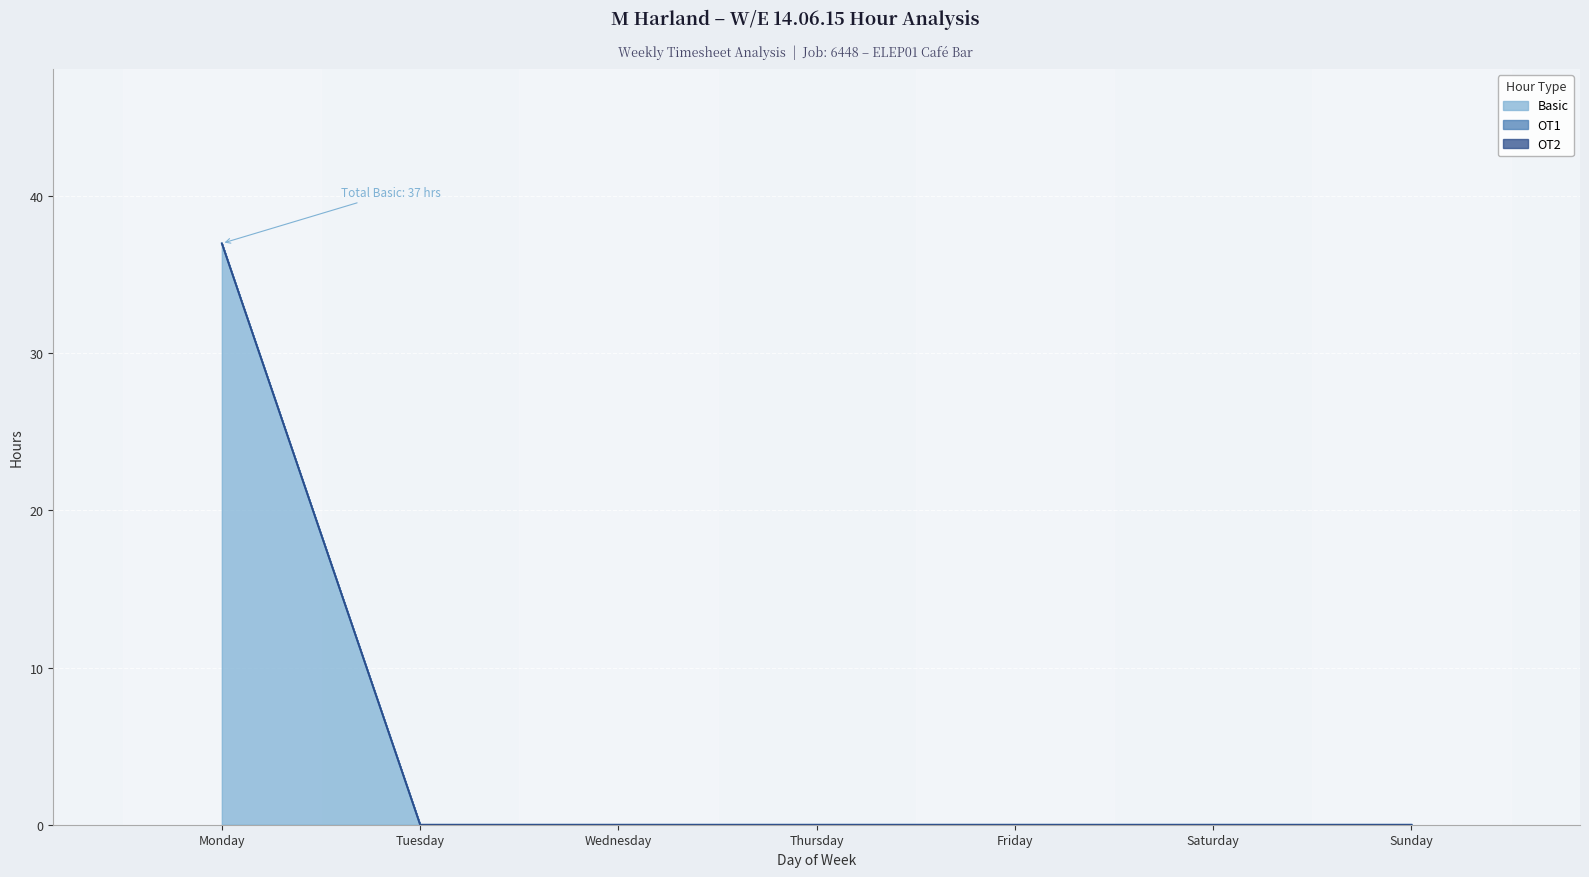

The Basic series shows 0 at Sunday. True or false?

True